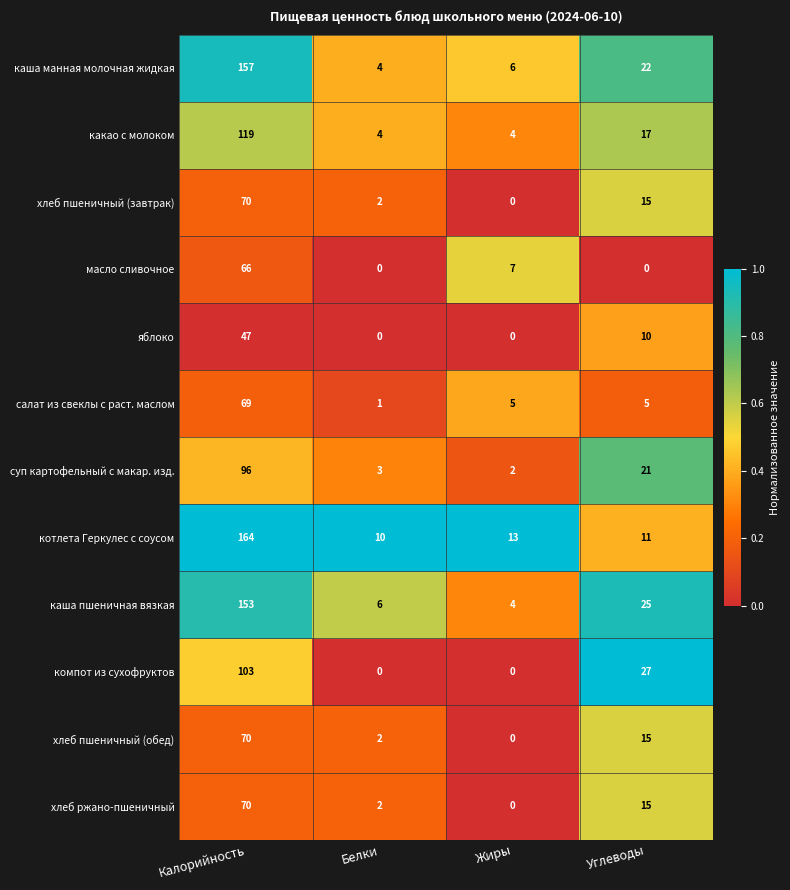

What is the sum of all компот из сухофруктов values?

130